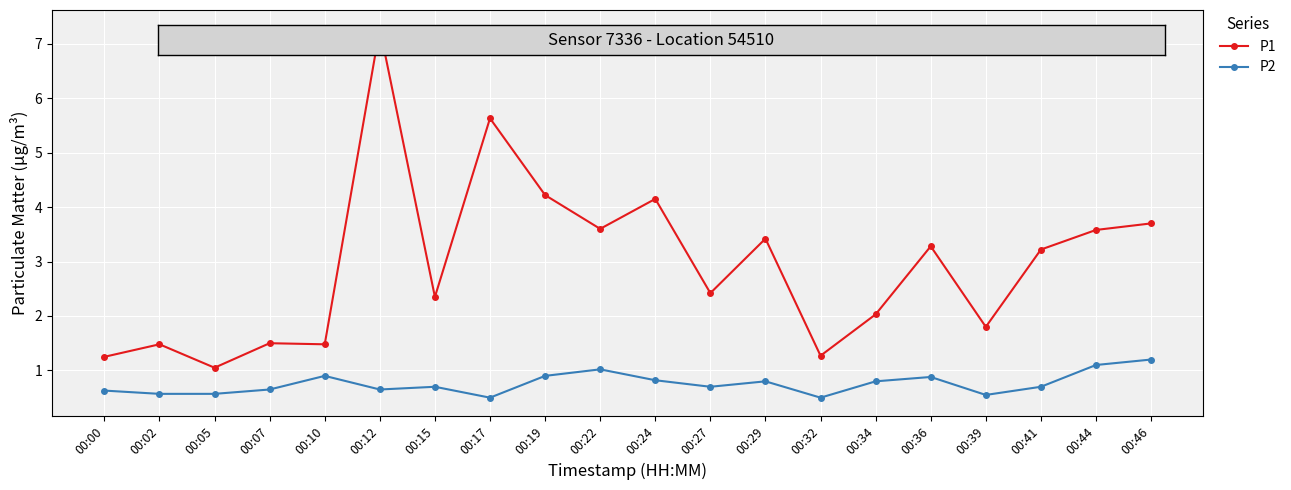

Which series has the widest spread of values?

P1